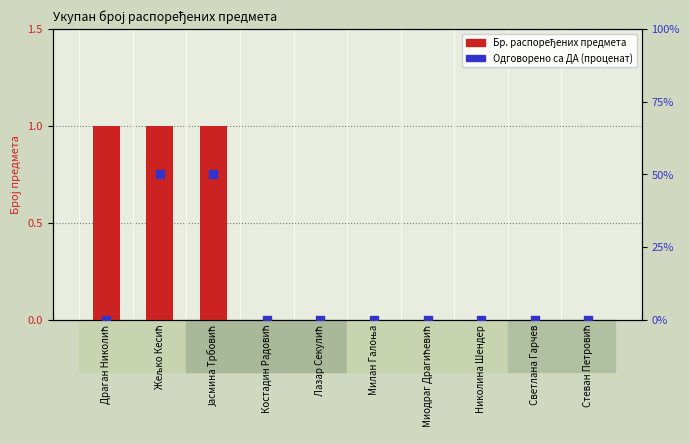

At which category is the sum across all series the highest?

Жељко Кесић